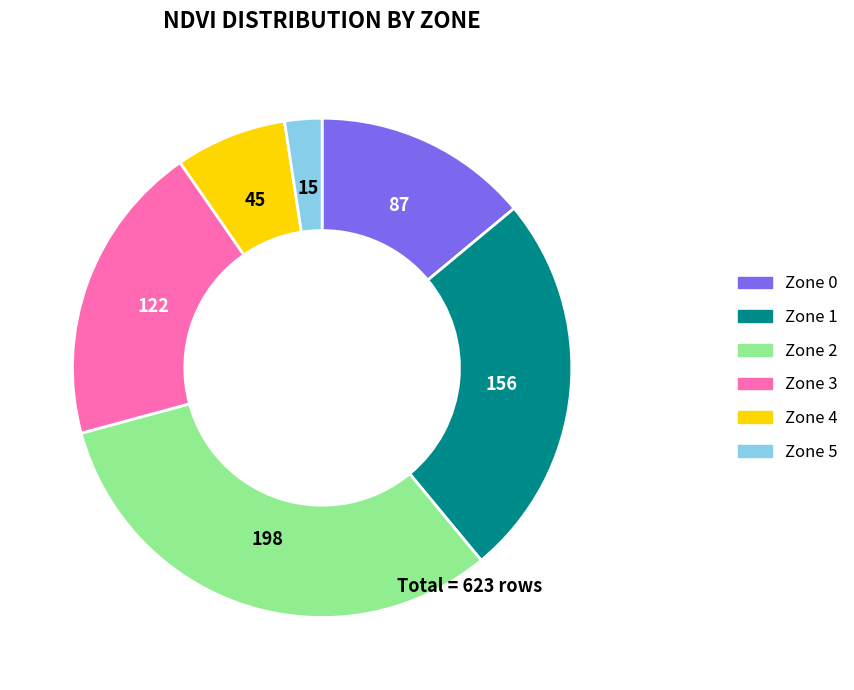

Is the sum of Zone 4 and Zone 5 greater than half?

No